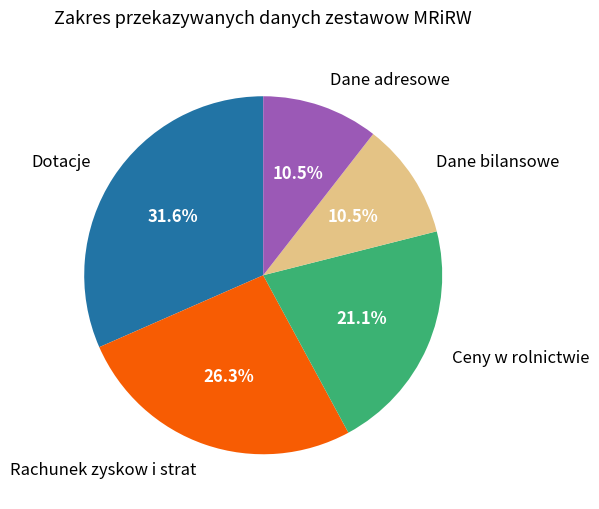

Combined, do Ceny w rolnictwie and Rachunek zyskow i strat account for over 50%?

No